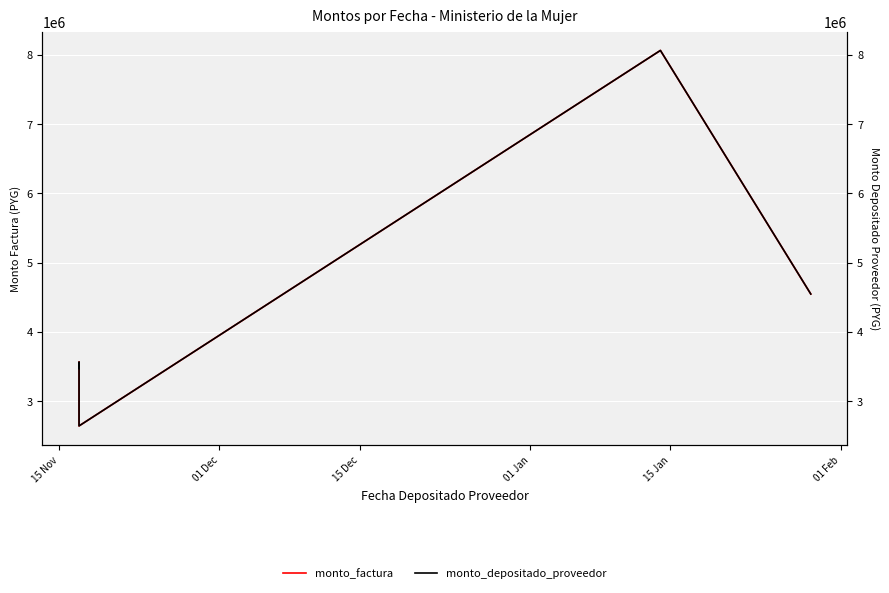

Is it true that monto_depositado_proveedor equals 3473800 at 15 Nov?

True